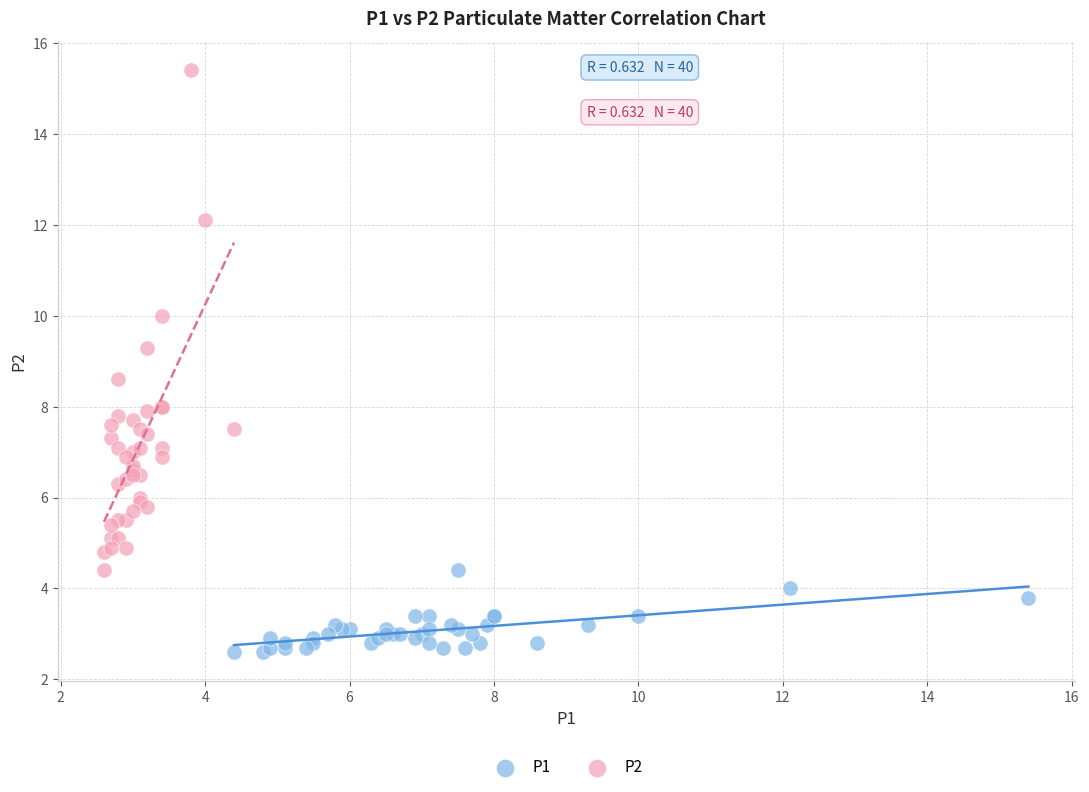

Which series reaches the minimum Y coordinate?

P1